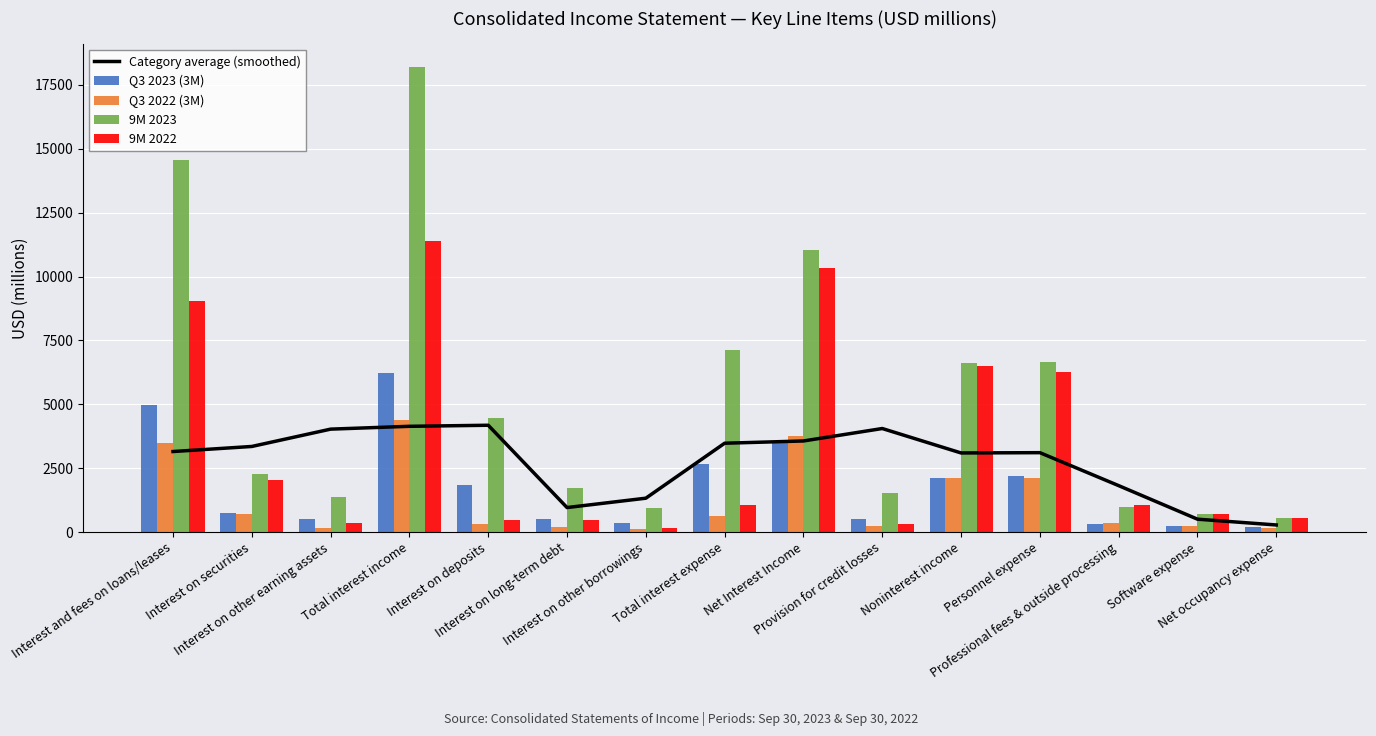

Where is 9M 2023 nearest to the value 9366?

Net Interest Income